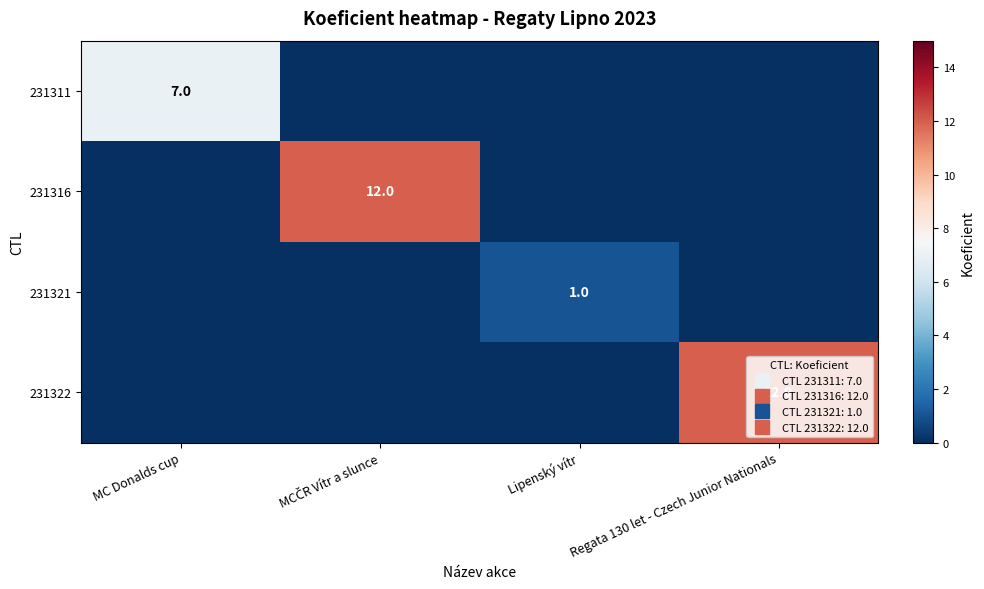

True or false: 231322 has a value of 0 at Lipenský vítr.

True